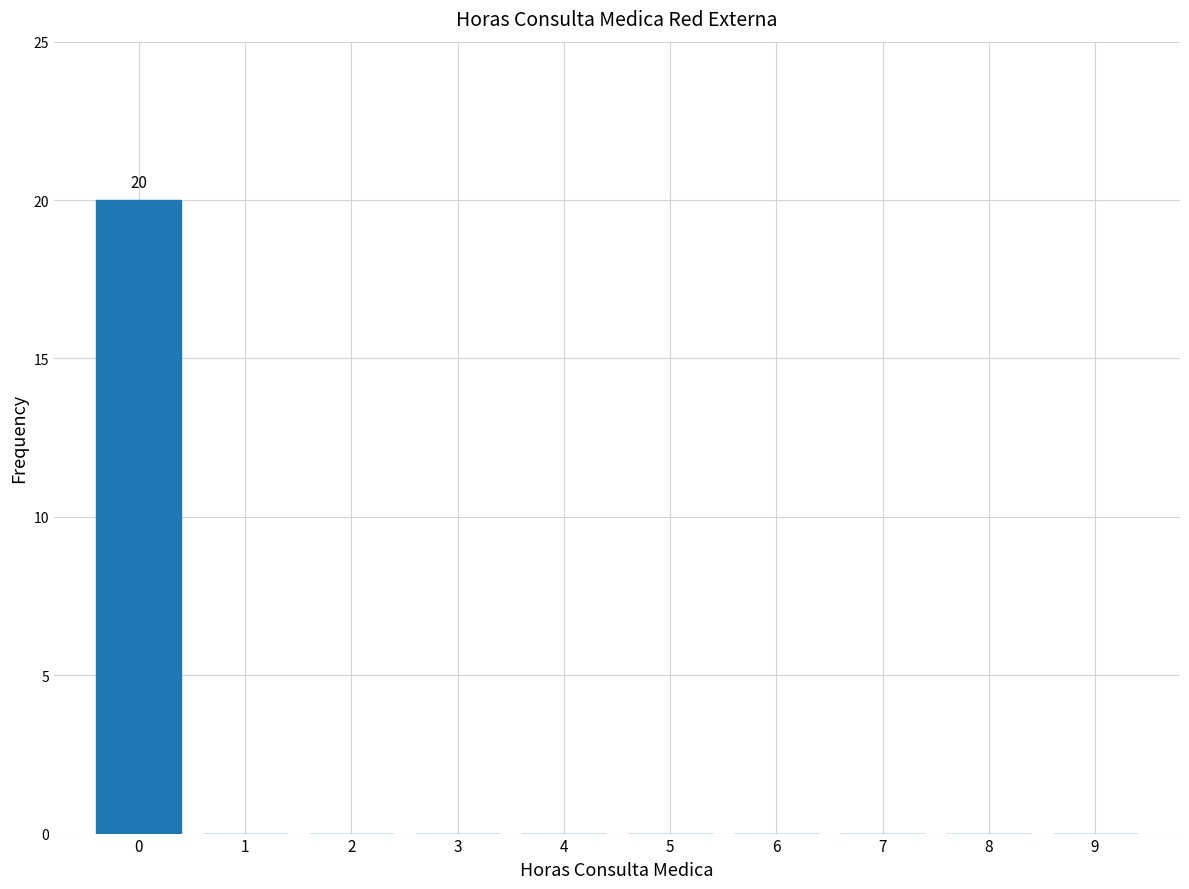

Reading right to left, what are all the values shown in this chart?

9=0	8=0	7=0	6=0	5=0	4=0	3=0	2=0	1=0	0=20